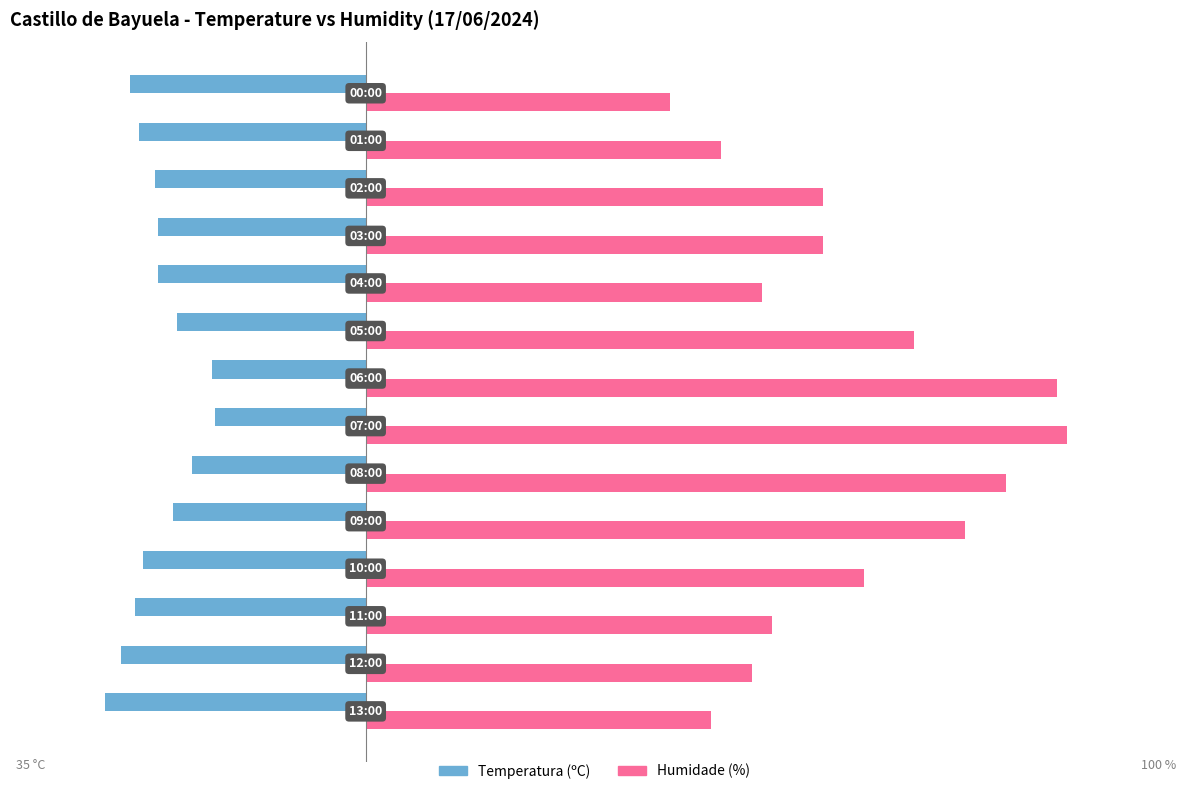

What are all the series names shown in the legend?

Temperatura (ºC), Humidade (%)